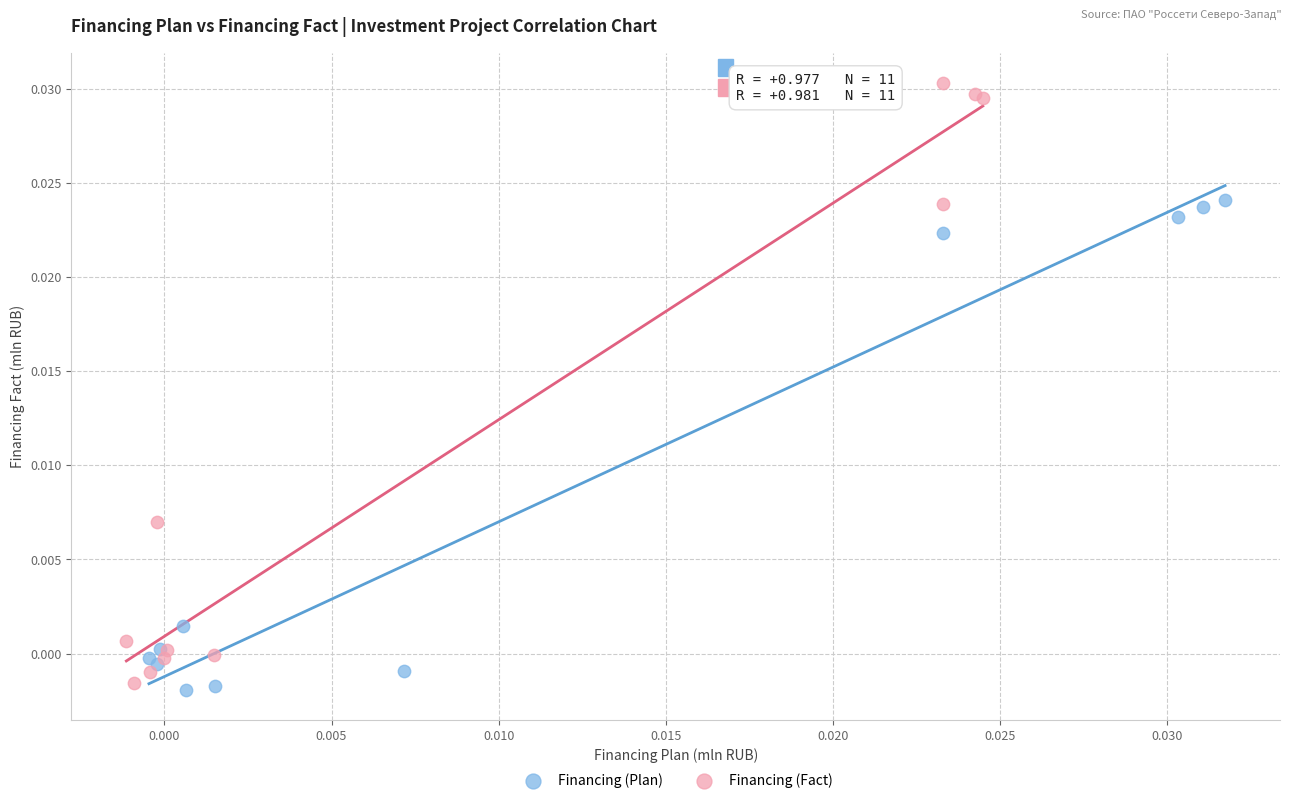

Which series has the largest Y range (max minus min)?

Financing (Fact)